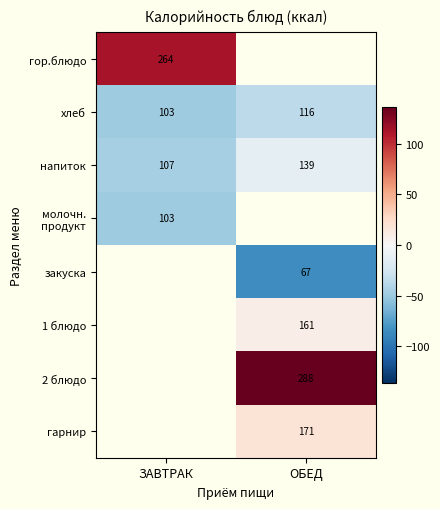

What is the difference between the highest and lowest values at ЗАВТРАК?

161.0